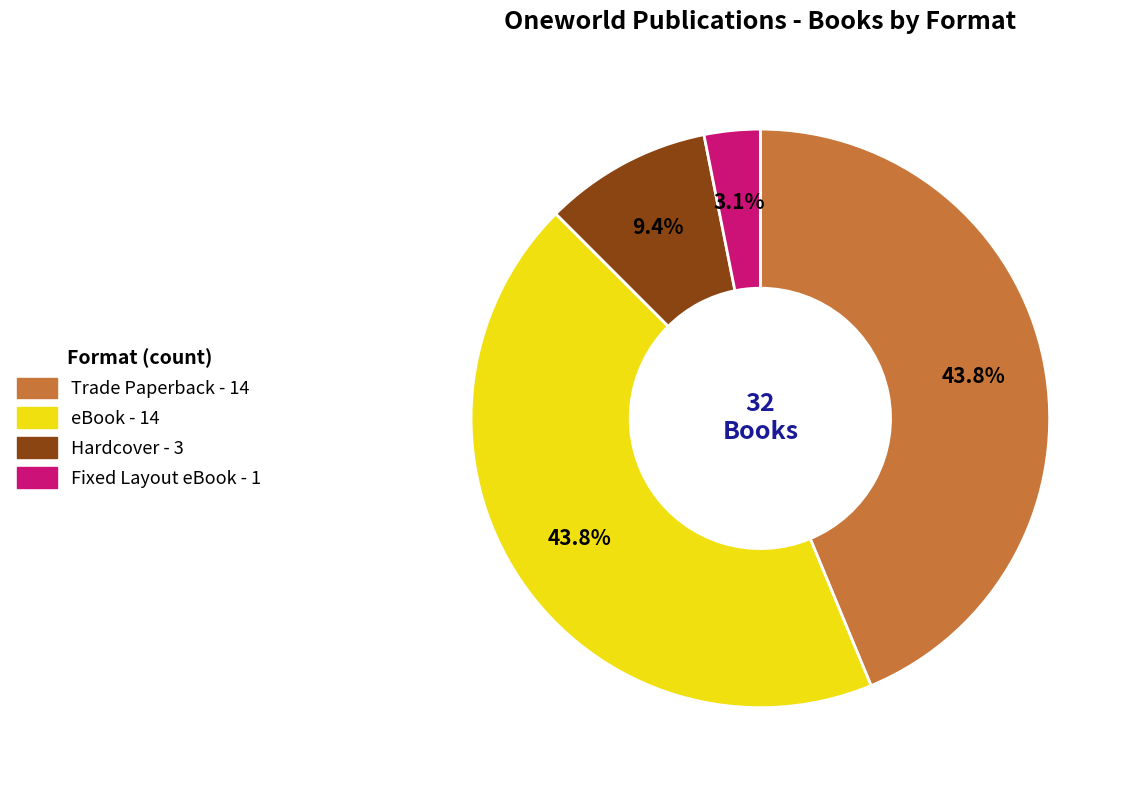

What is the ratio of the value at Fixed Layout eBook to the value at Hardcover?

0.3